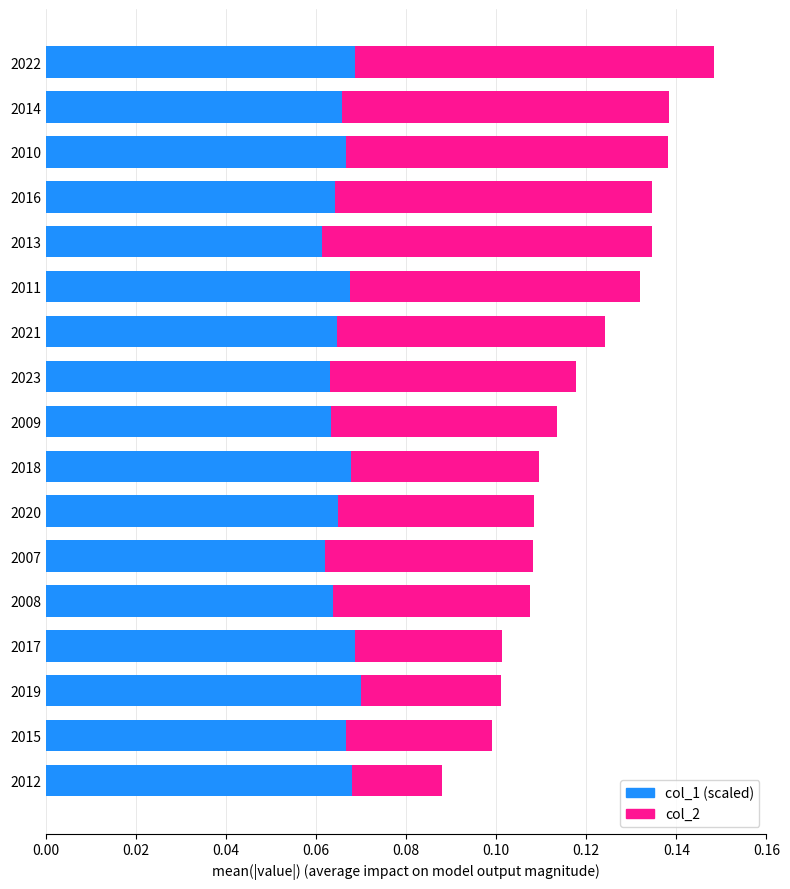

At which category is the sum across all series the highest?

2022